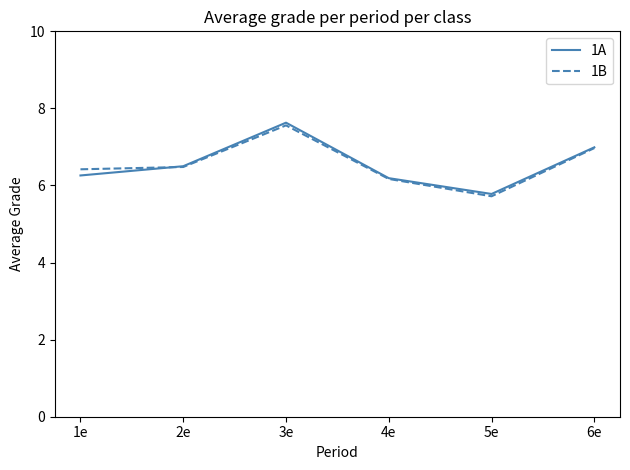

Which series has the widest spread of values?

1A